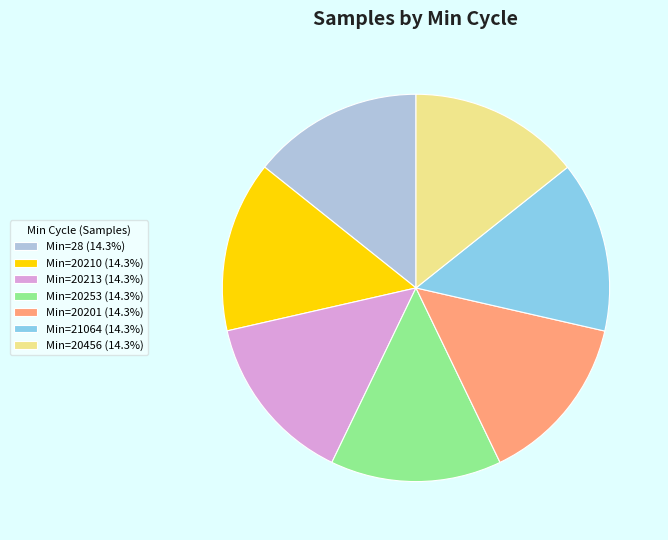

Approximately how many times larger is the value at Min=20201 (14.3%) compared to Min=20456 (14.3%)?

1.0